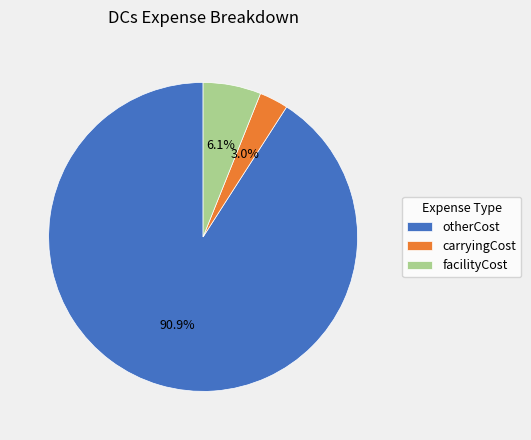

What is the largest slice in the pie chart?

otherCost